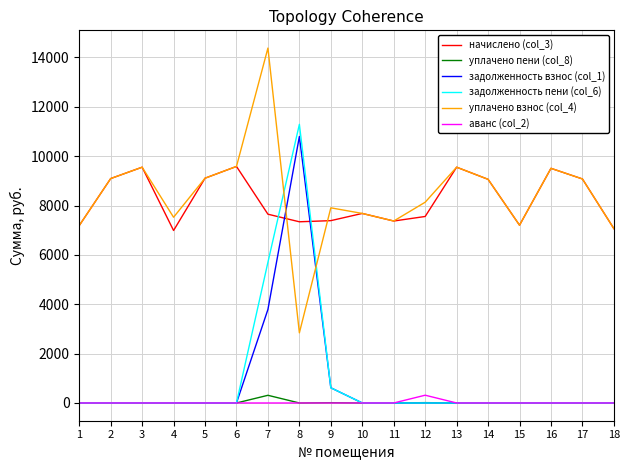

What is the difference between the second highest and second lowest values in the начислено (col_3) series?

2488.4